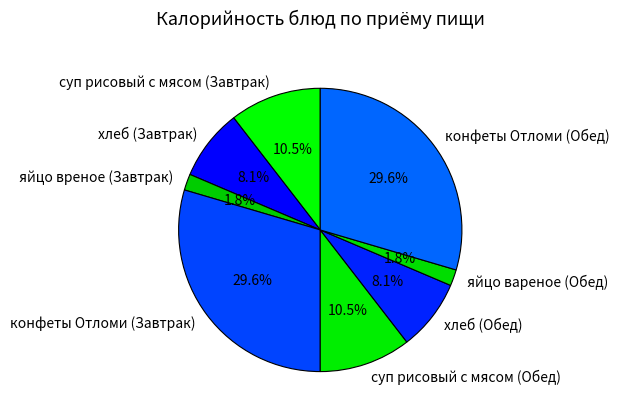

To the nearest percent, what is the difference between the largest and smallest slice percentages?

28%